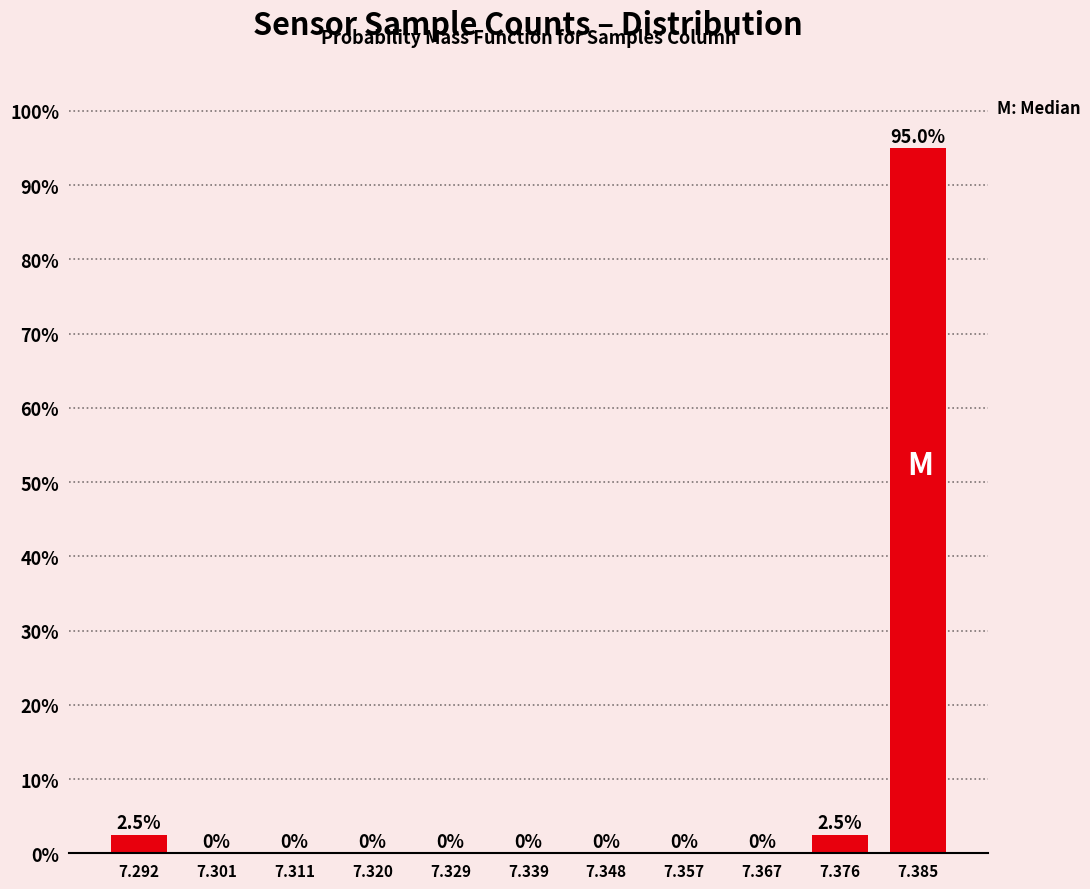

Reading right to left, transcribe all the data shown in this chart.

7.385=95.0	7.376=2.5	7.367=0.0	7.357=0.0	7.348=0.0	7.339=0.0	7.329=0.0	7.320=0.0	7.311=0.0	7.301=0.0	7.292=2.5